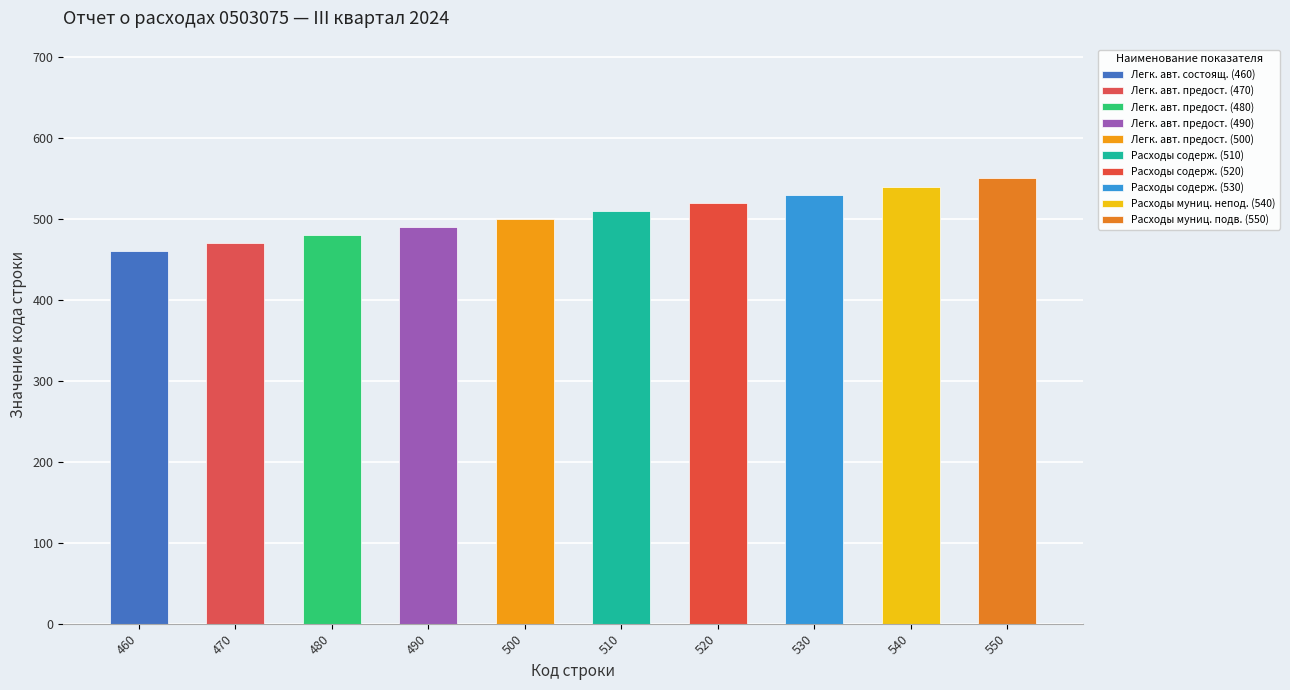

At which label does the data first exceed 510?

520